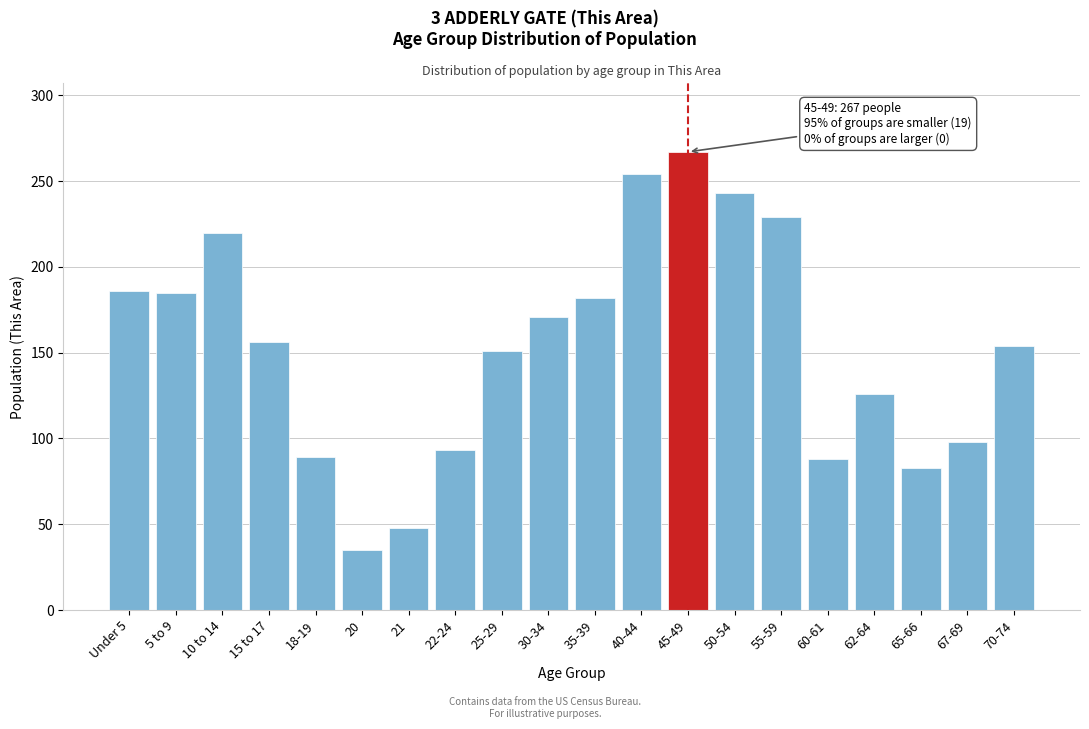

What is the average value?

153